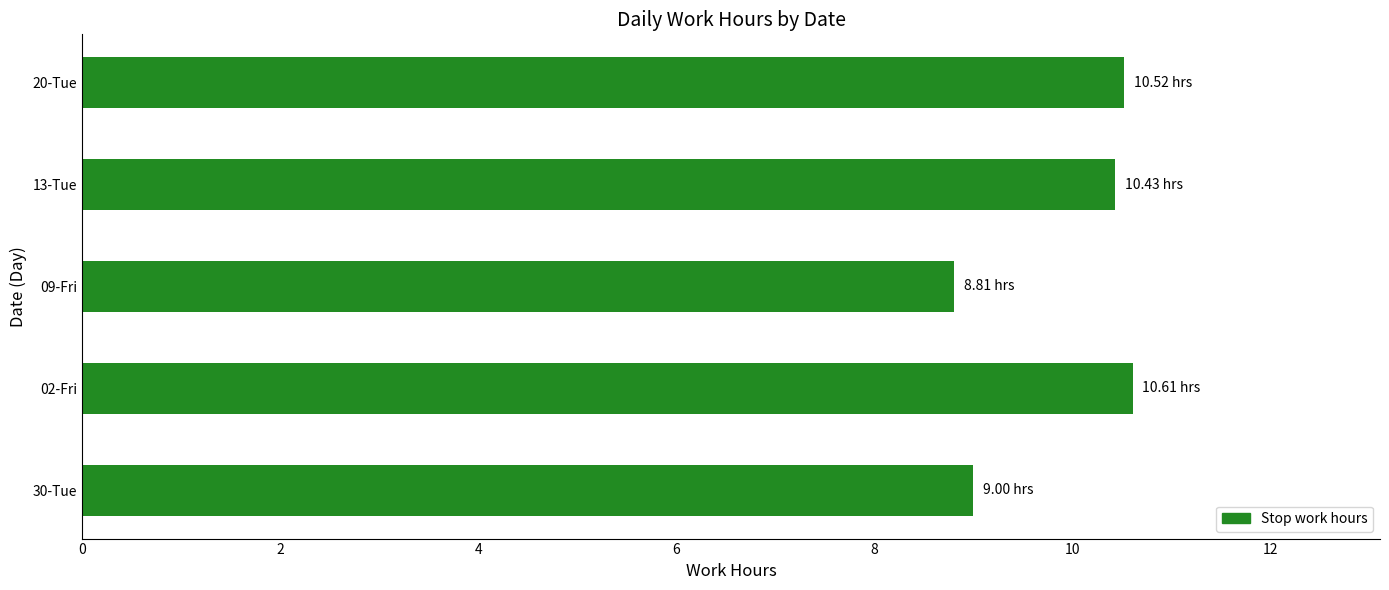

What is the ratio of the value at 09-Fri to the value at 13-Tue?

0.8